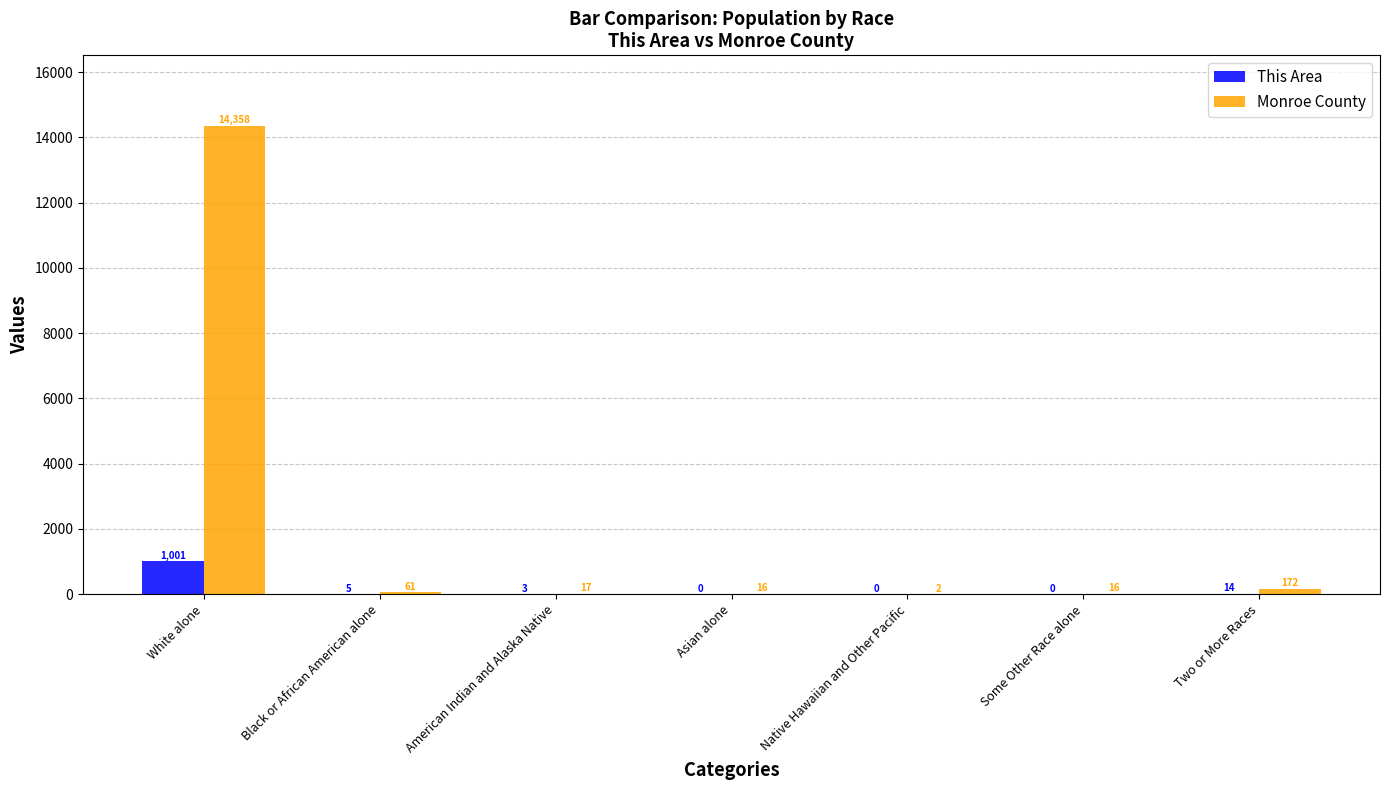

Count the number of data series in this chart.

2